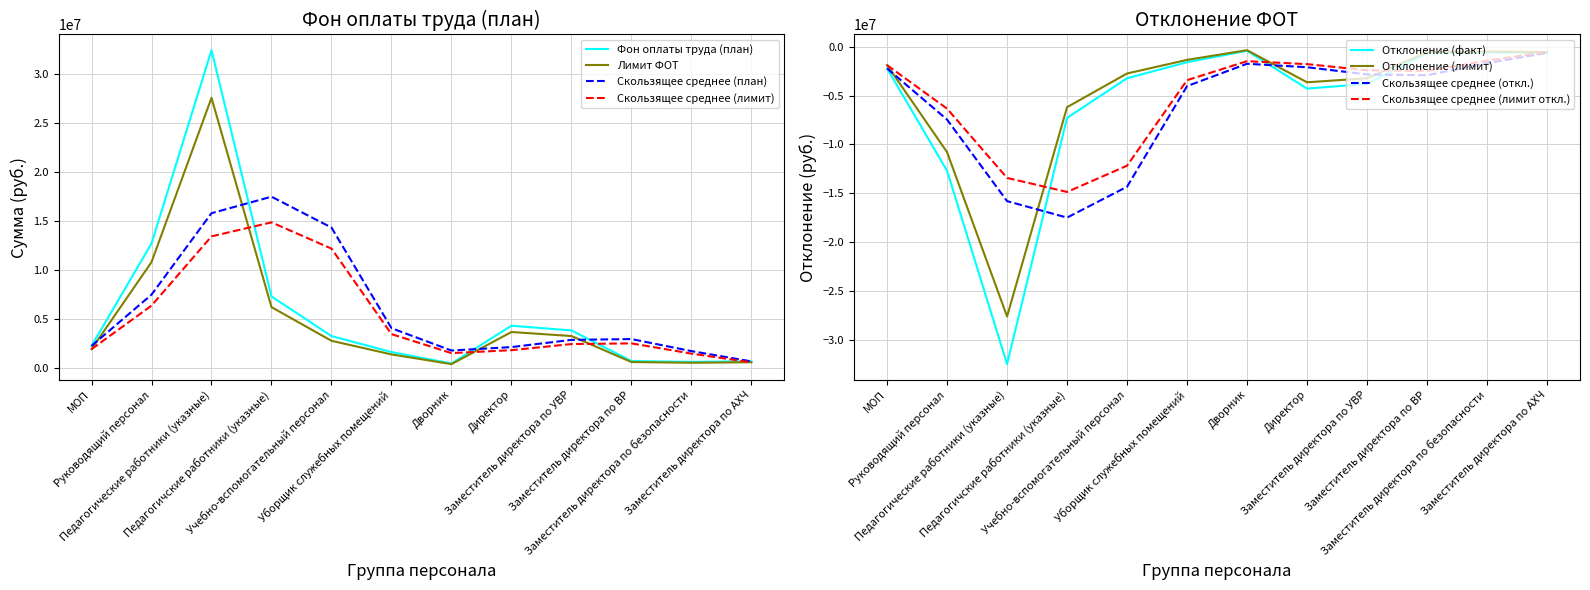

What is the lowest value of the Фон оплаты труда (план) series?

435259.9